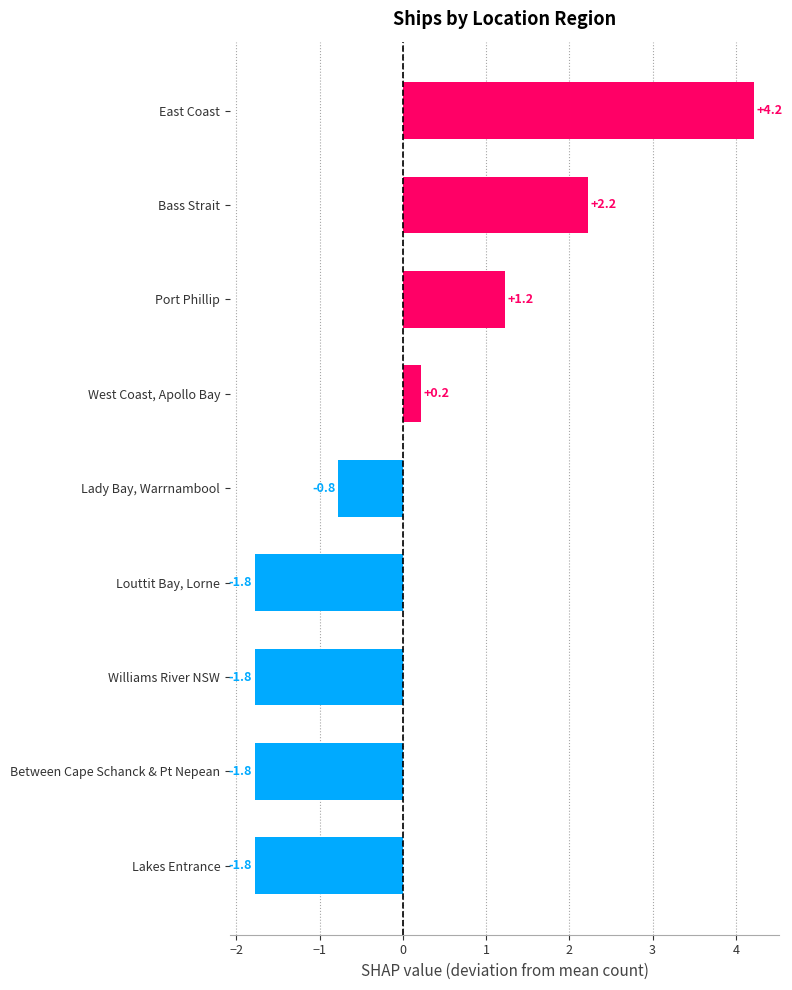

At which label is the value closest to 1?

Port Phillip